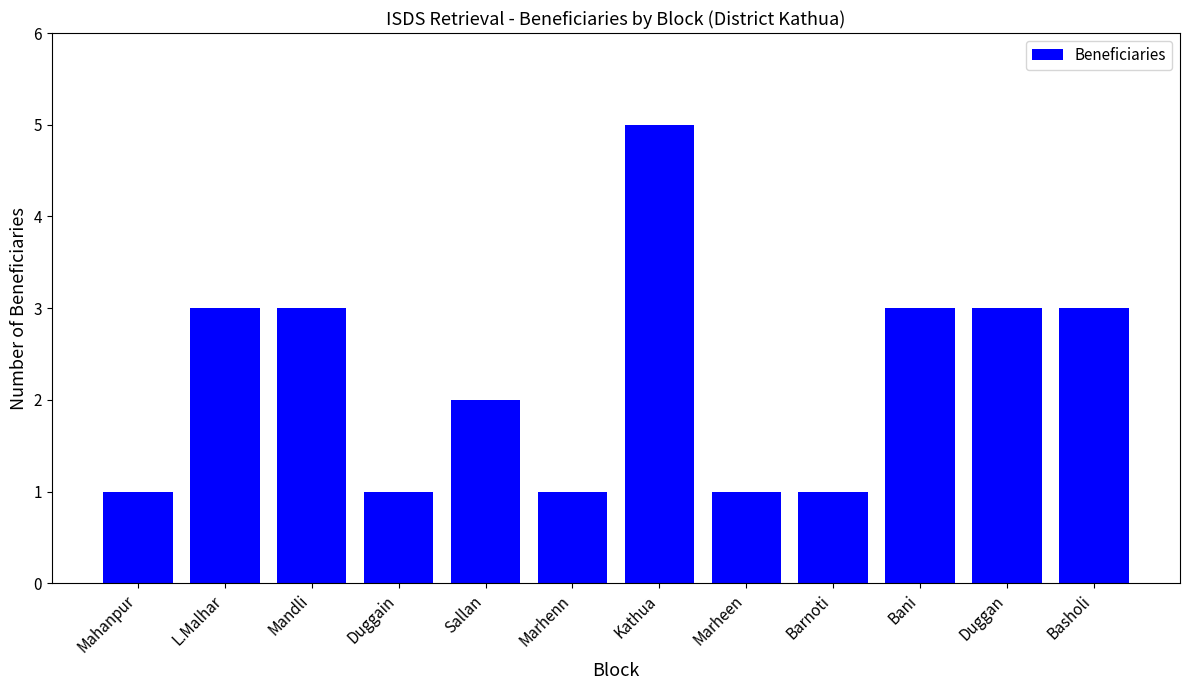

Which has a higher value, Marhenn or Sallan?

Sallan